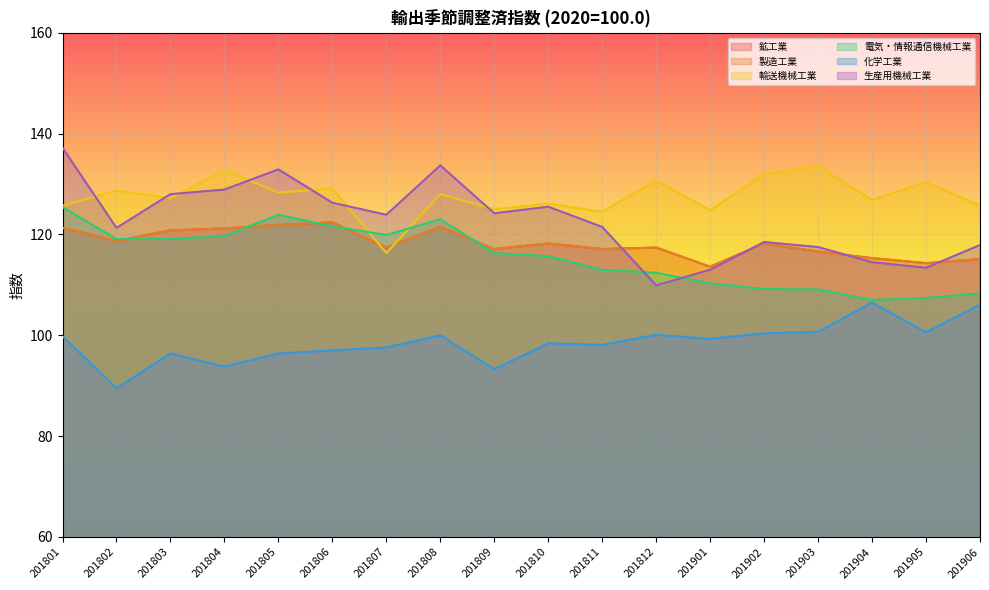

How many intersections are there between 製造工業 and 生産用機械工業?

4